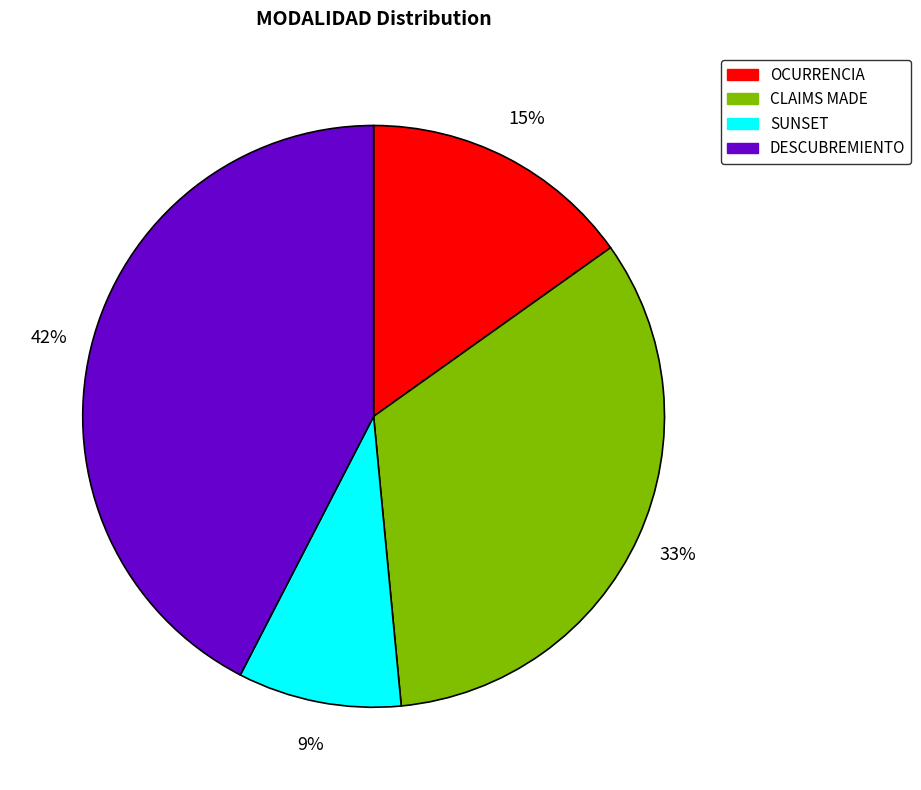

The CLAIMS MADE slice represents 42% of the pie. True or false?

False